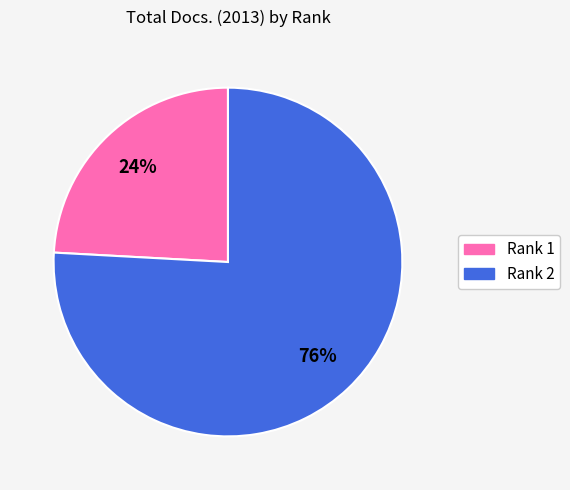

Rank the categories by value from lowest to highest.

Rank 1, Rank 2